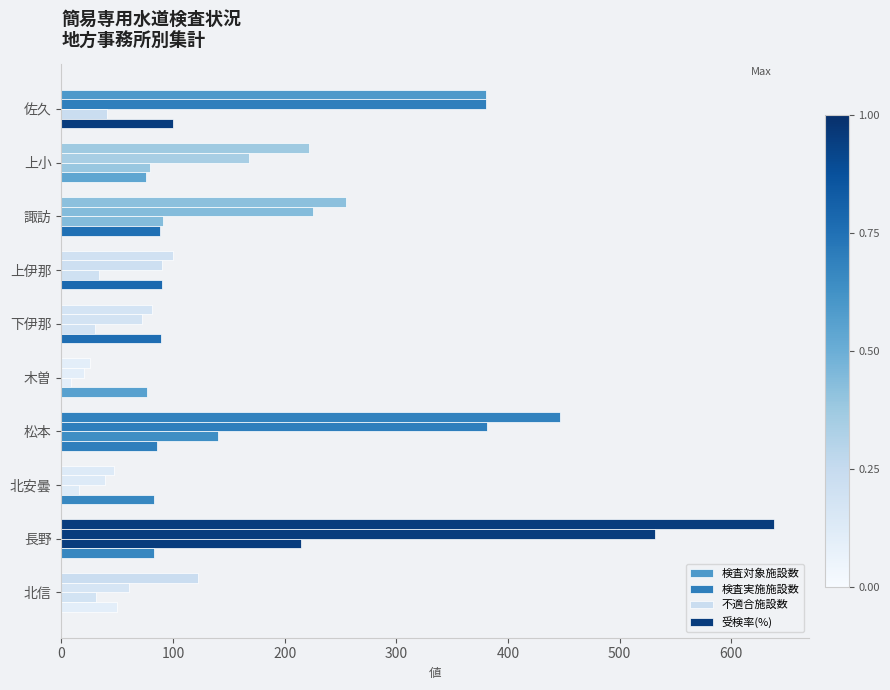

What is the minimum value for 受検率(%)?

50.0